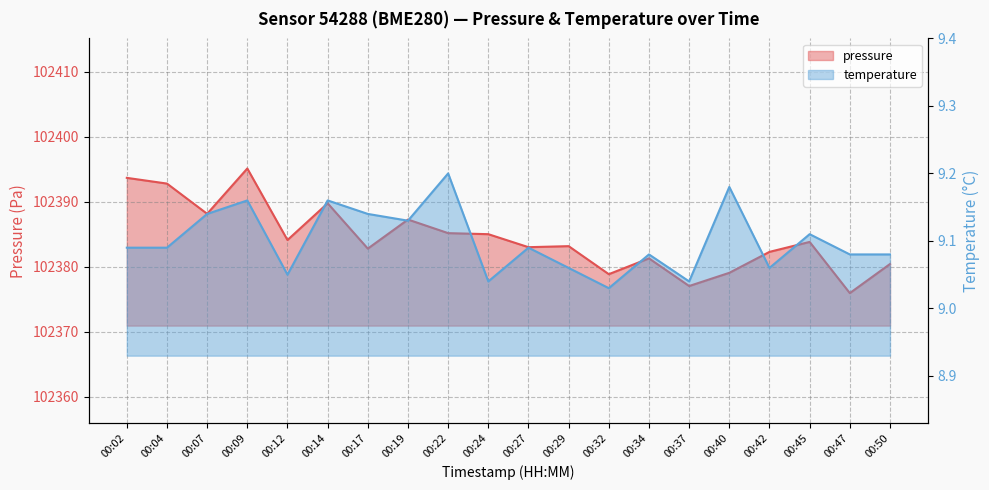

What is the maximum value shown in the chart?

102395.1